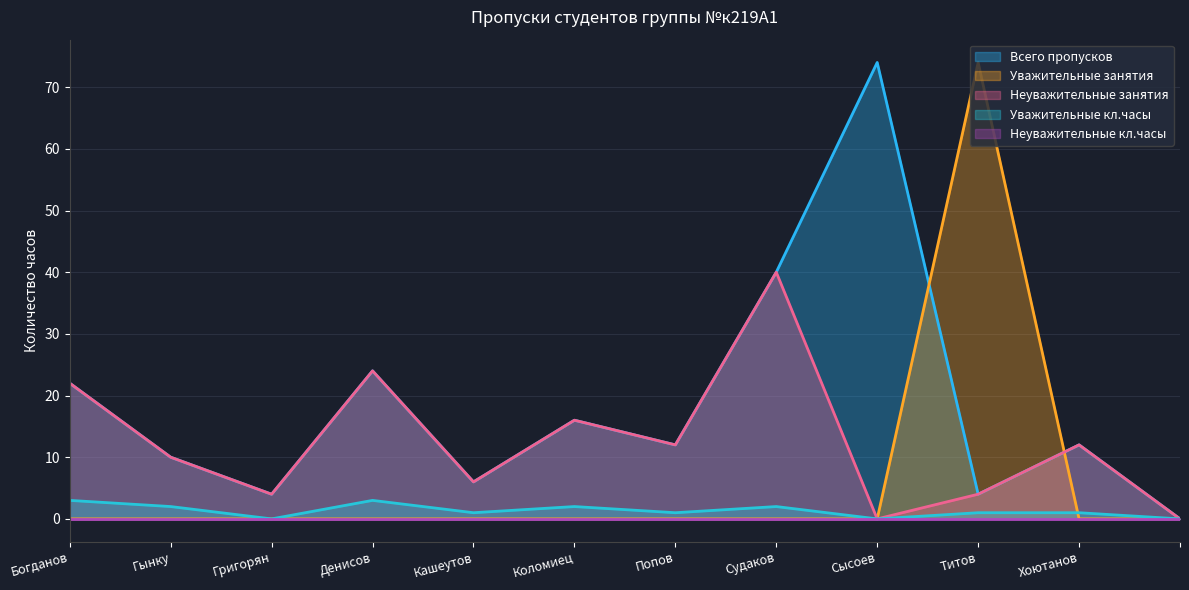

Which series has the largest total across all categories?

Всего пропусков